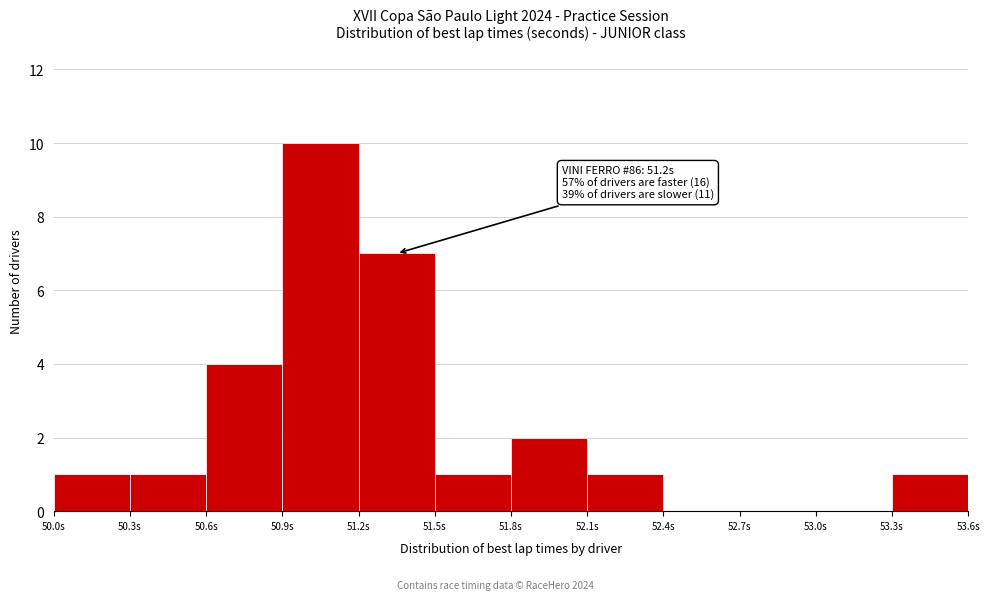

Over which range of the x-axis is the bar tallest?

50.9 to 51.2